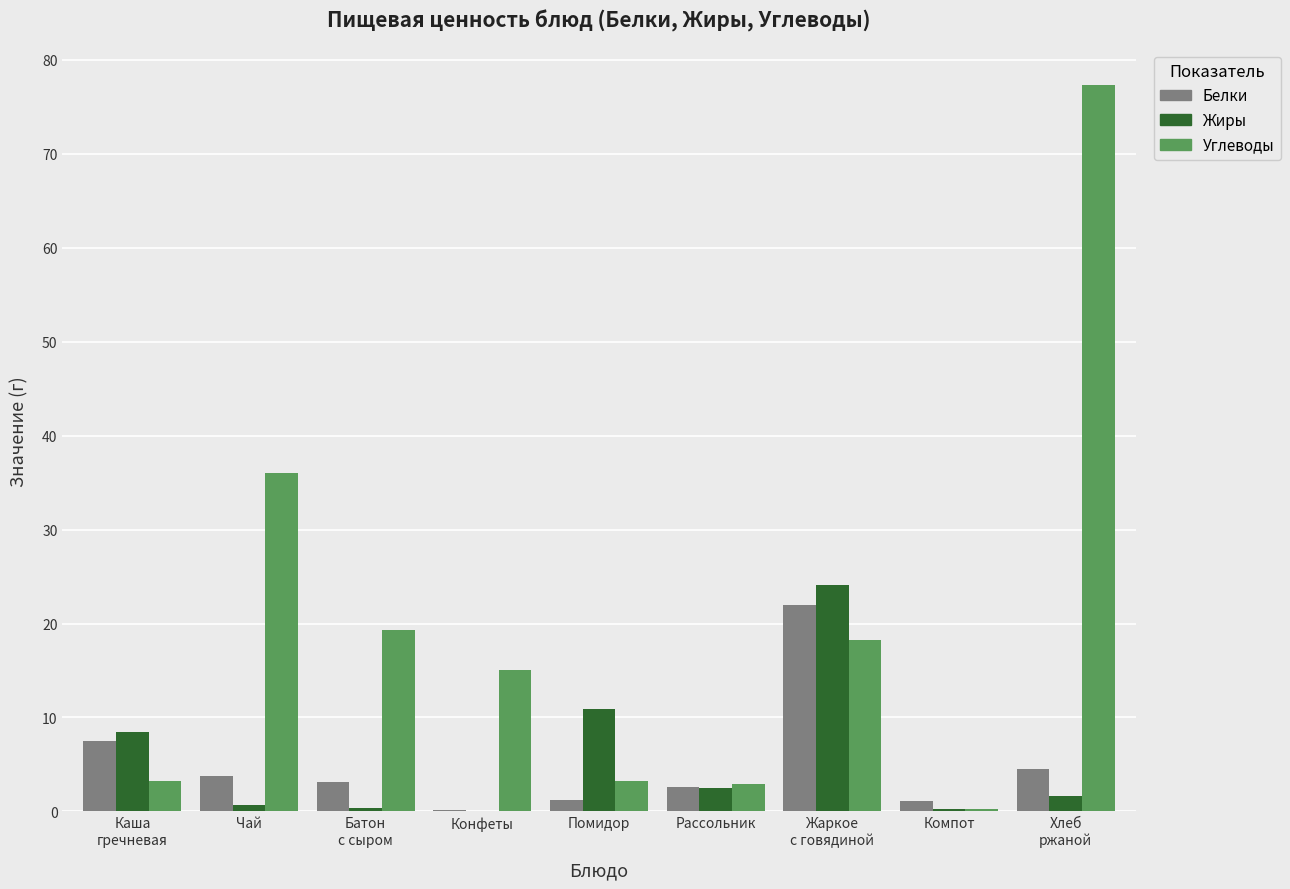

Which series has the largest total across all categories?

Углеводы